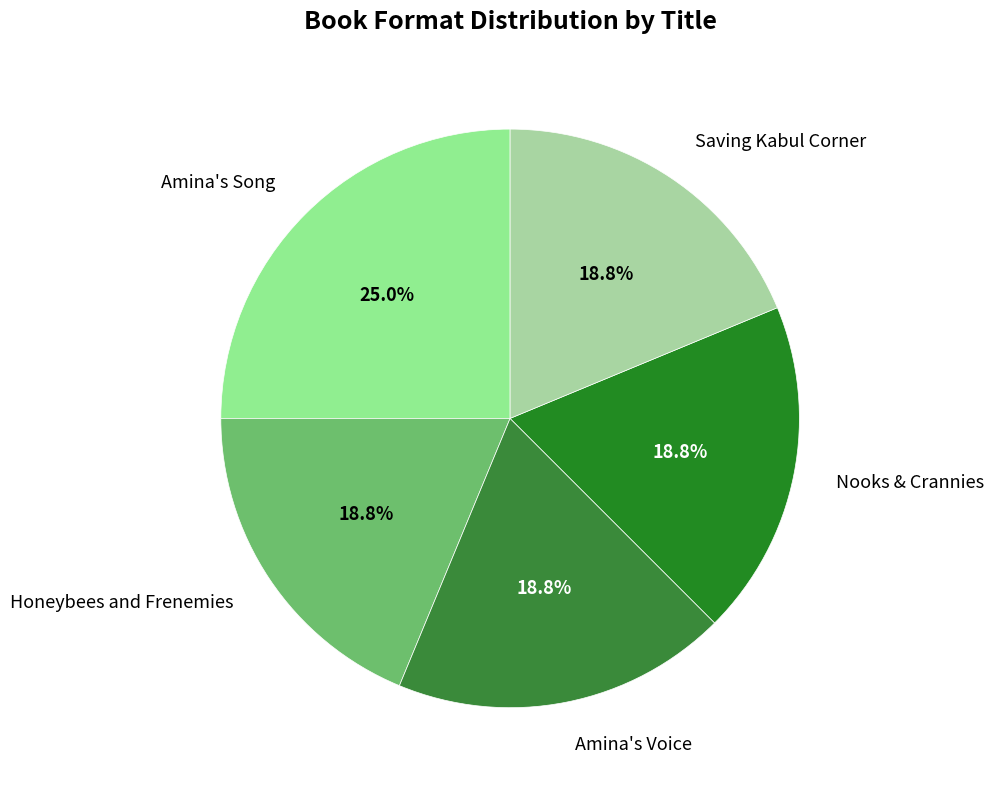

Is the sum of Saving Kabul Corner and Nooks & Crannies greater than half?

No